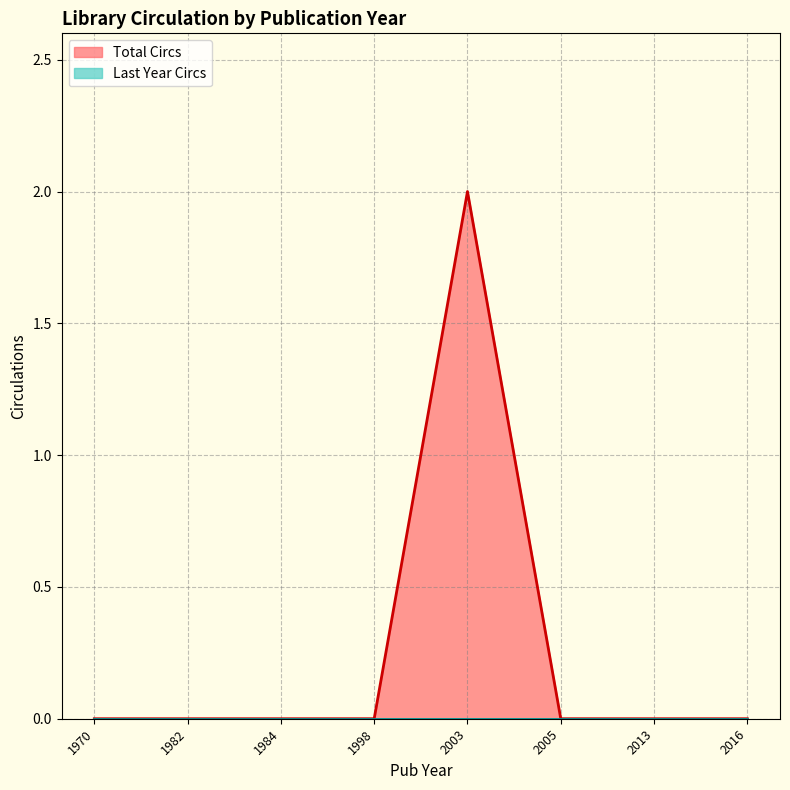

Which series has the largest total across all categories?

Total Circs